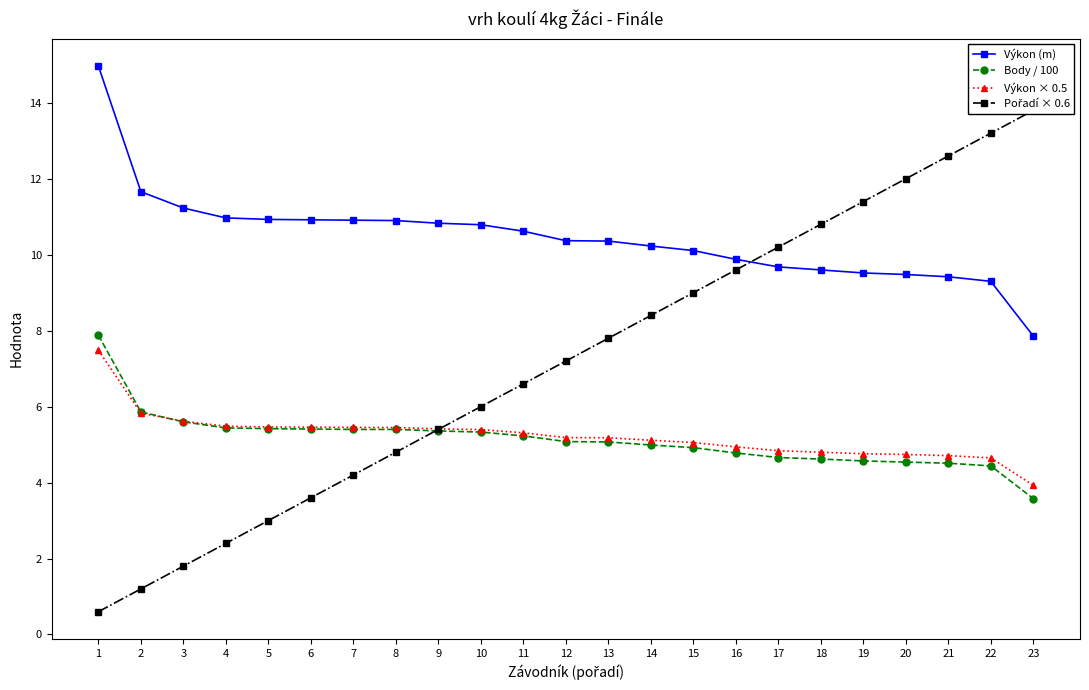

Reading left to right, transcribe all the data shown in this chart.

Výkon (m): 15.0	11.7	11.2	11.0	10.9	10.9	10.9	10.9	10.8	10.8	10.6	10.4	10.4	10.2	10.1	9.9	9.7	9.6	9.5	9.5	9.4	9.3	7.9
Body / 100: 7.9	5.9	5.6	5.4	5.4	5.4	5.4	5.4	5.4	5.3	5.2	5.1	5.1	5.0	4.9	4.8	4.7	4.6	4.6	4.5	4.5	4.4	3.6
Výkon × 0.5: 7.5	5.8	5.6	5.5	5.5	5.5	5.5	5.5	5.4	5.4	5.3	5.2	5.2	5.1	5.1	4.9	4.8	4.8	4.8	4.7	4.7	4.7	3.9
Pořadí × 0.6: 0.6	1.2	1.8	2.4	3.0	3.6	4.2	4.8	5.4	6.0	6.6	7.2	7.8	8.4	9.0	9.6	10.2	10.8	11.4	12.0	12.6	13.2	13.8